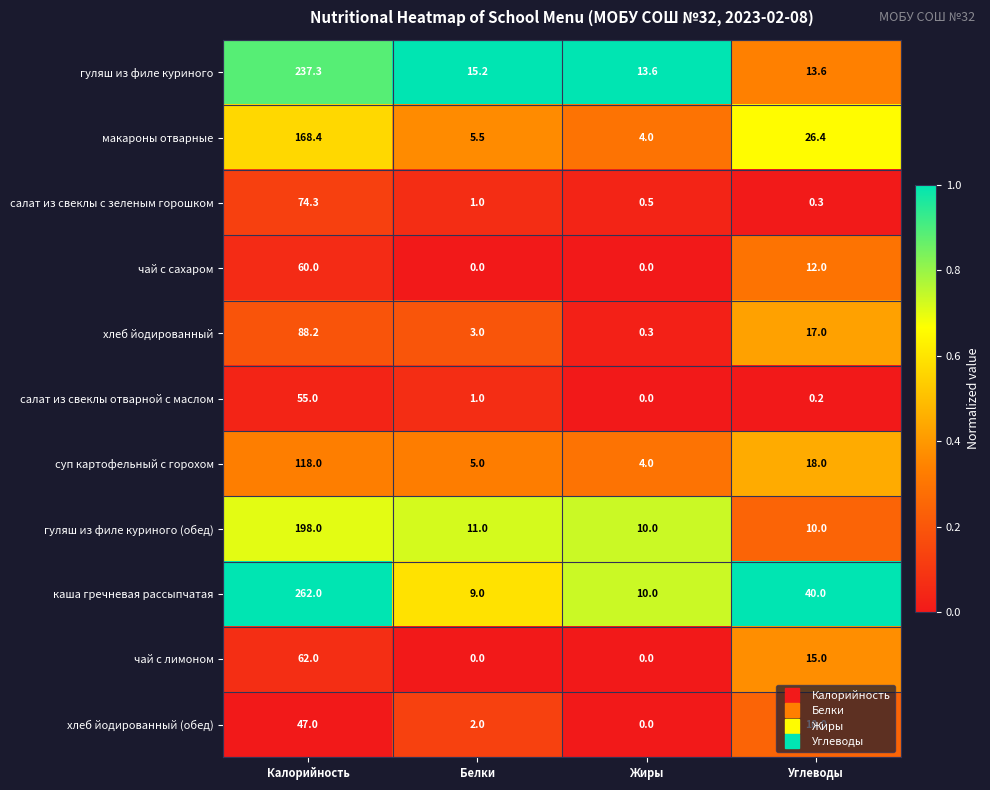

At Калорийность, list the series in order from smallest to largest.

хлеб йодированный (обед), салат из свеклы отварной с маслом, чай с сахаром, чай с лимоном, салат из свеклы с зеленым горошком, хлеб йодированный, суп картофельный с горохом, макароны отварные, гуляш из филе куриного (обед), гуляш из филе куриного, каша гречневая рассыпчатая